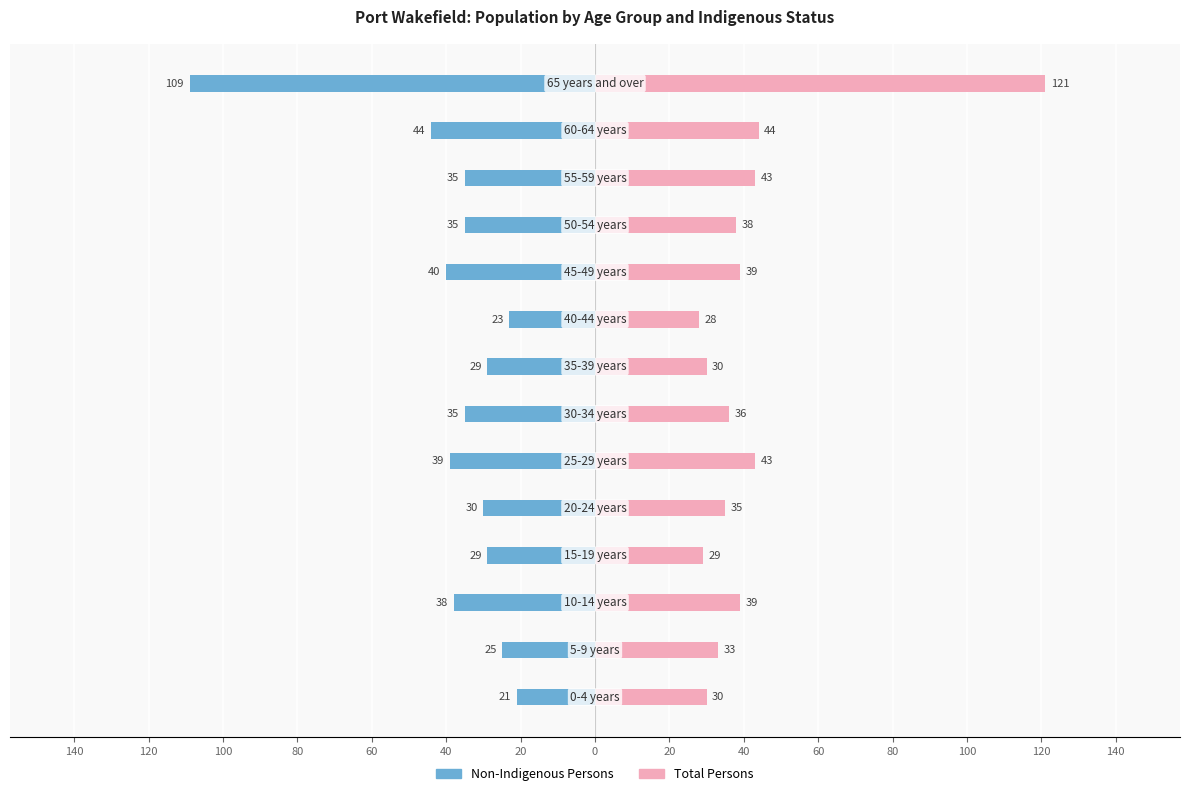

What is the greatest value displayed?

121